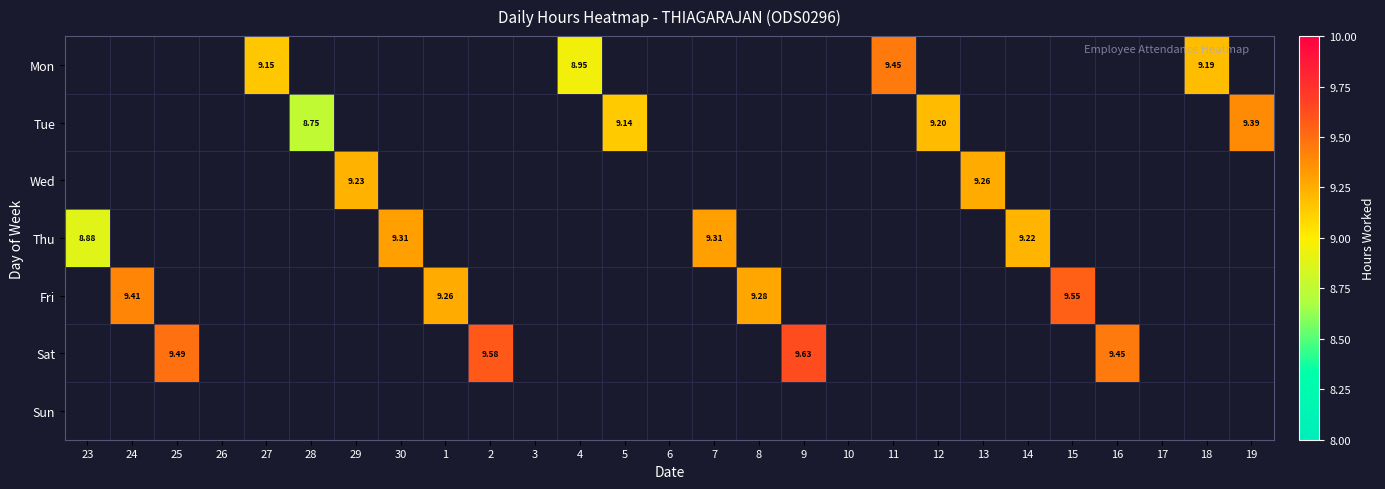

How many distinct data groups are displayed?

7